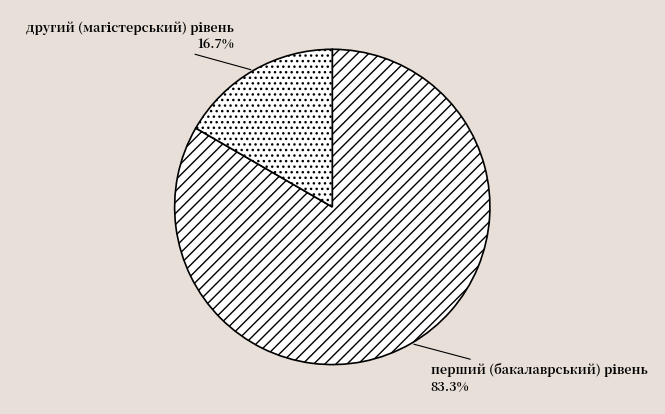

Is there any slice that represents more than half of the pie?

Yes